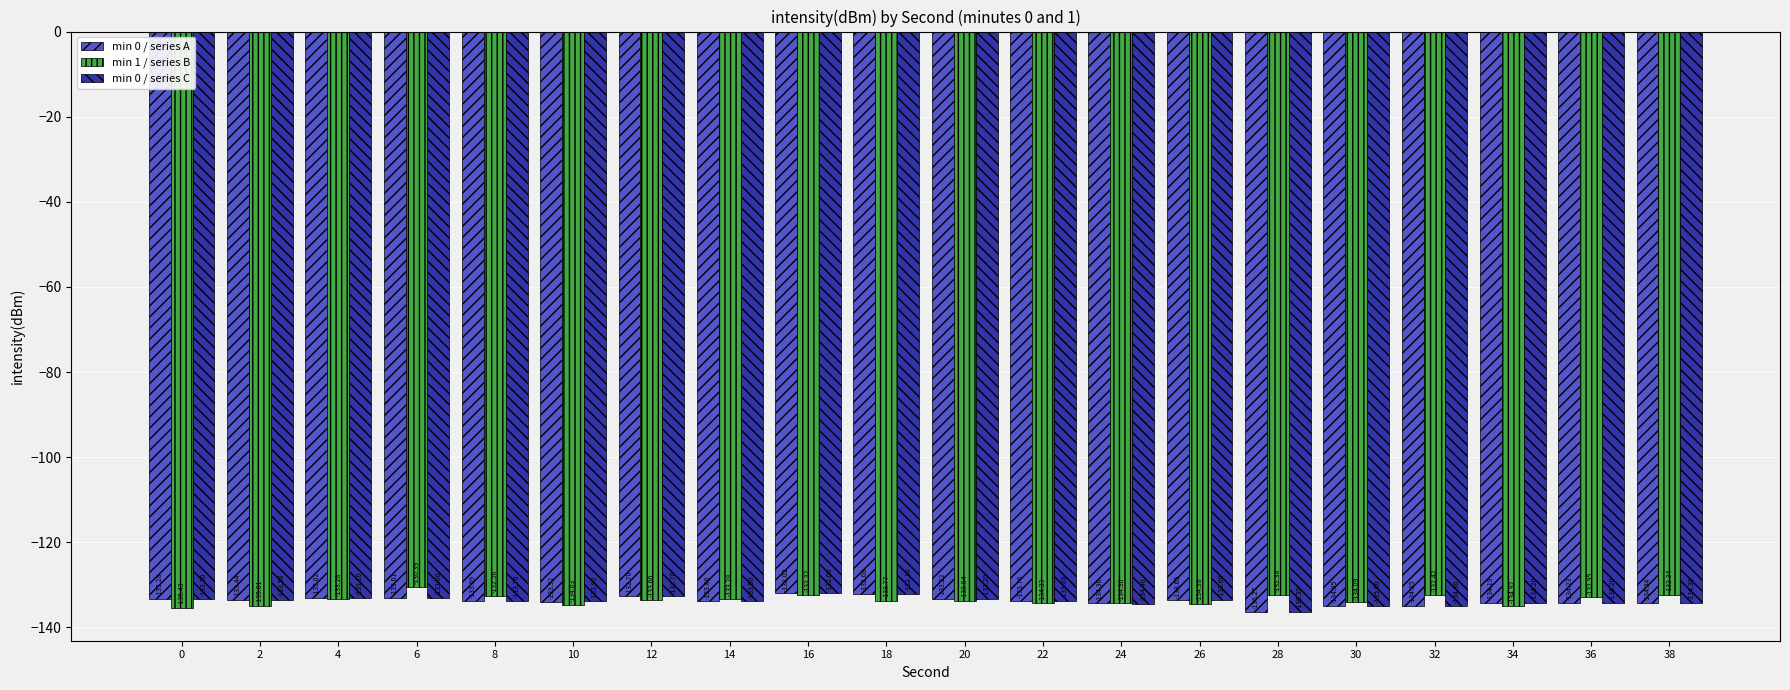

What is the maximum value shown in the chart?

-130.4